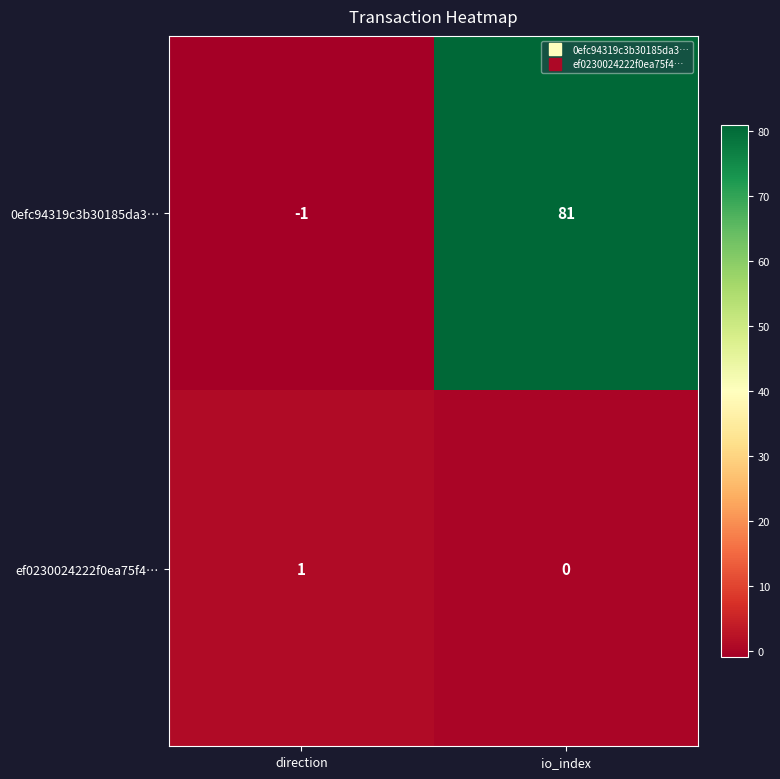

How many distinct data groups are displayed?

2